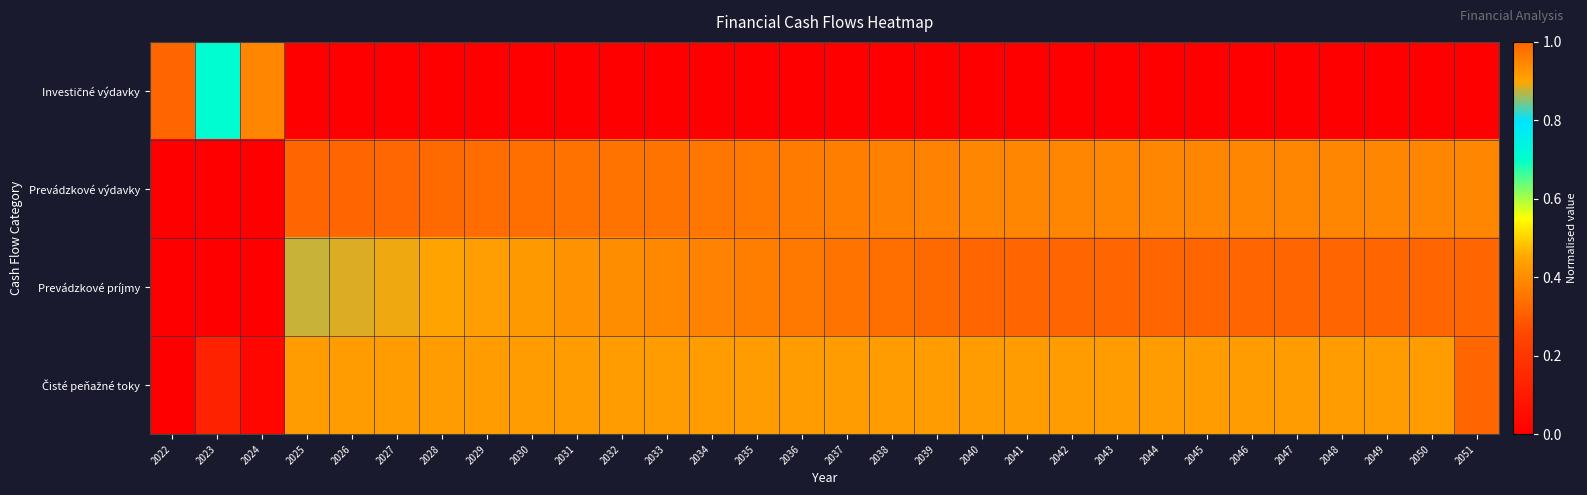

List the series in order of their peak value, highest first.

Investičné výdavky, Prevádzkové výdavky, Prevádzkové príjmy, Čisté peňažné toky